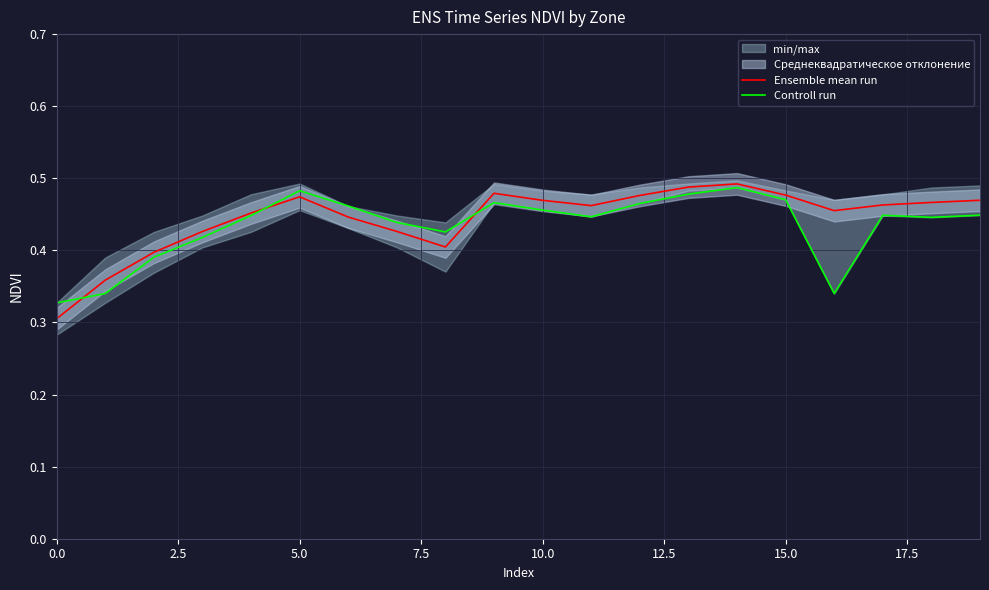

The value of Controll run at 16 is 0.3. True or false?

True